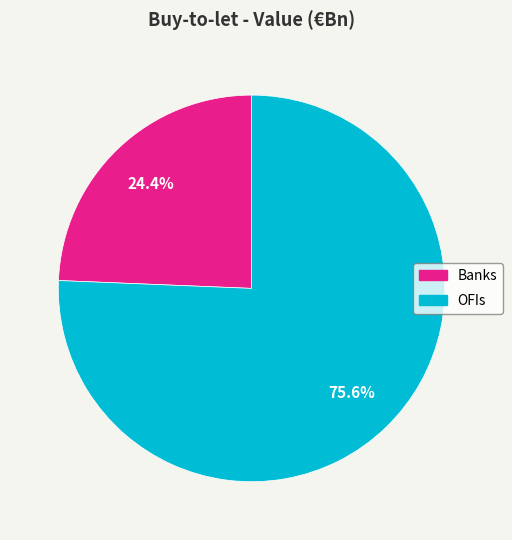

Count the number of slices in the pie.

2